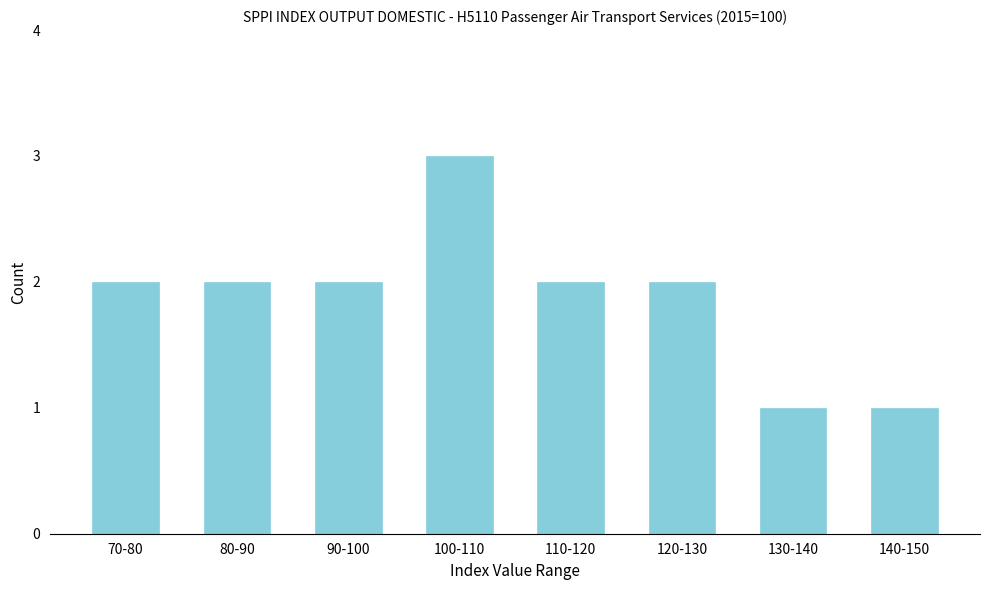

Reading left to right, what are all the values shown in this chart?

2	2	2	3	2	2	1	1